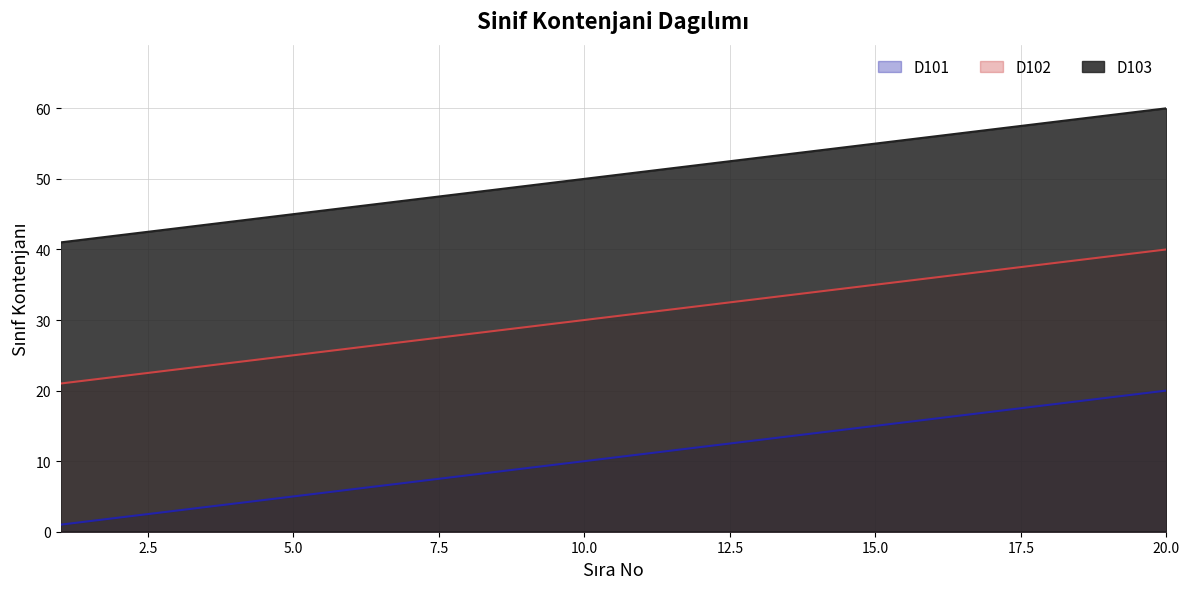

What is the difference between the maximum and minimum values in the D102 series?

19